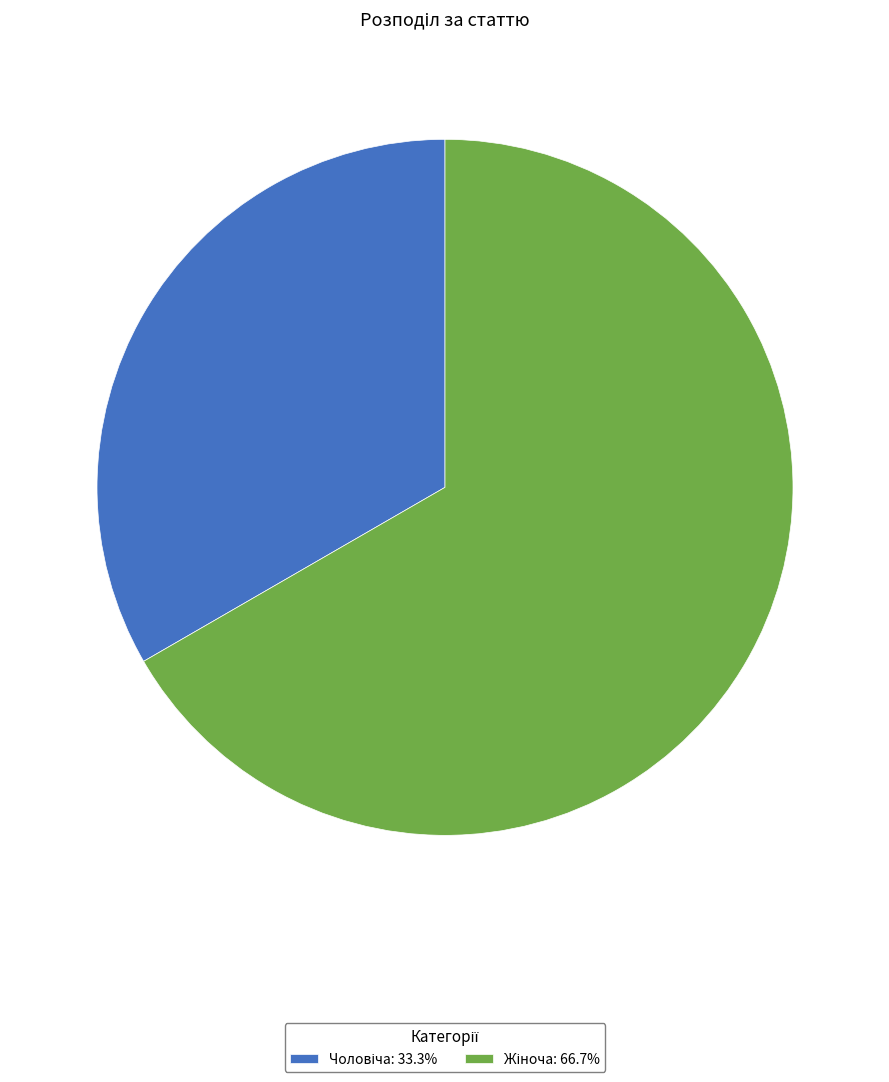

Is there a majority slice in this chart?

Yes